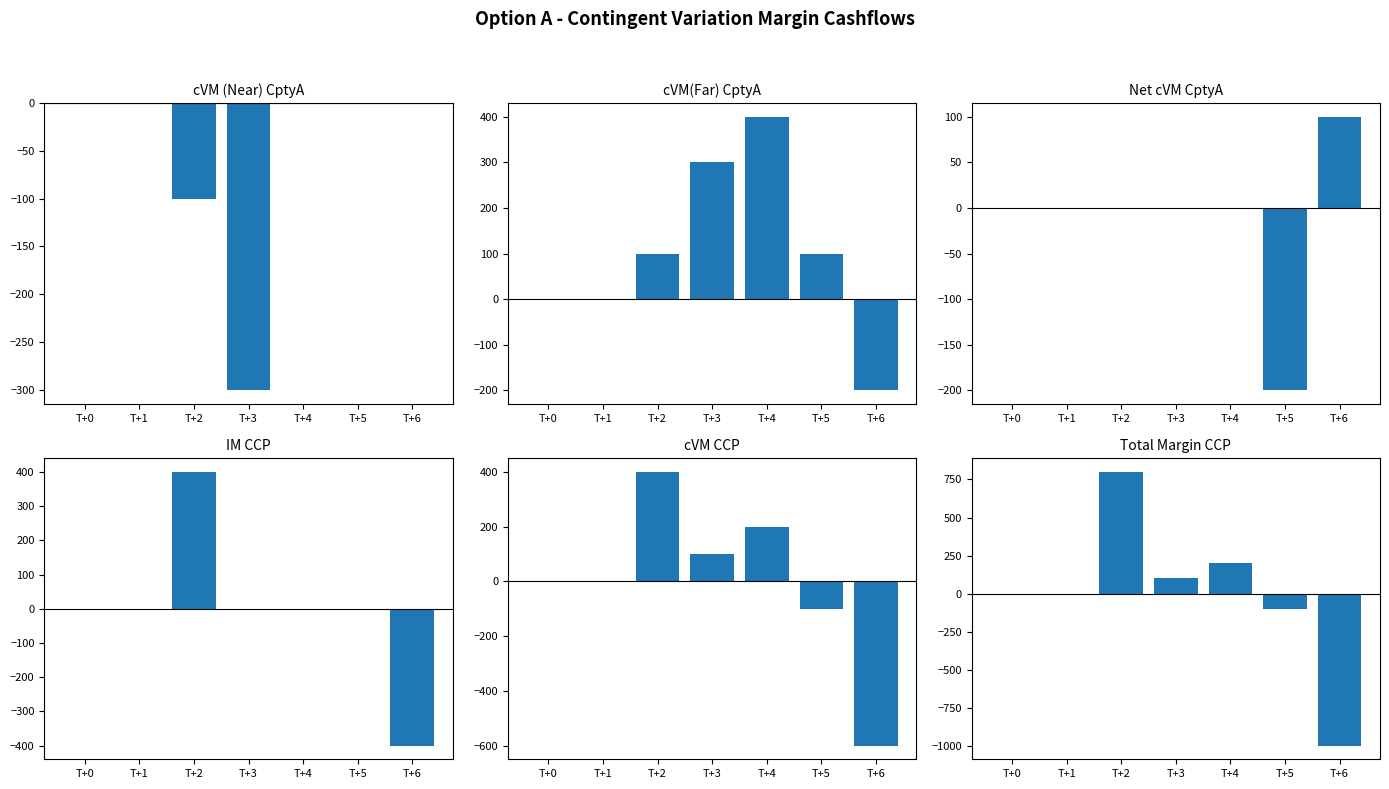

True or false: cVM (Near) - CptyA has a value of 176 at T+4.

False